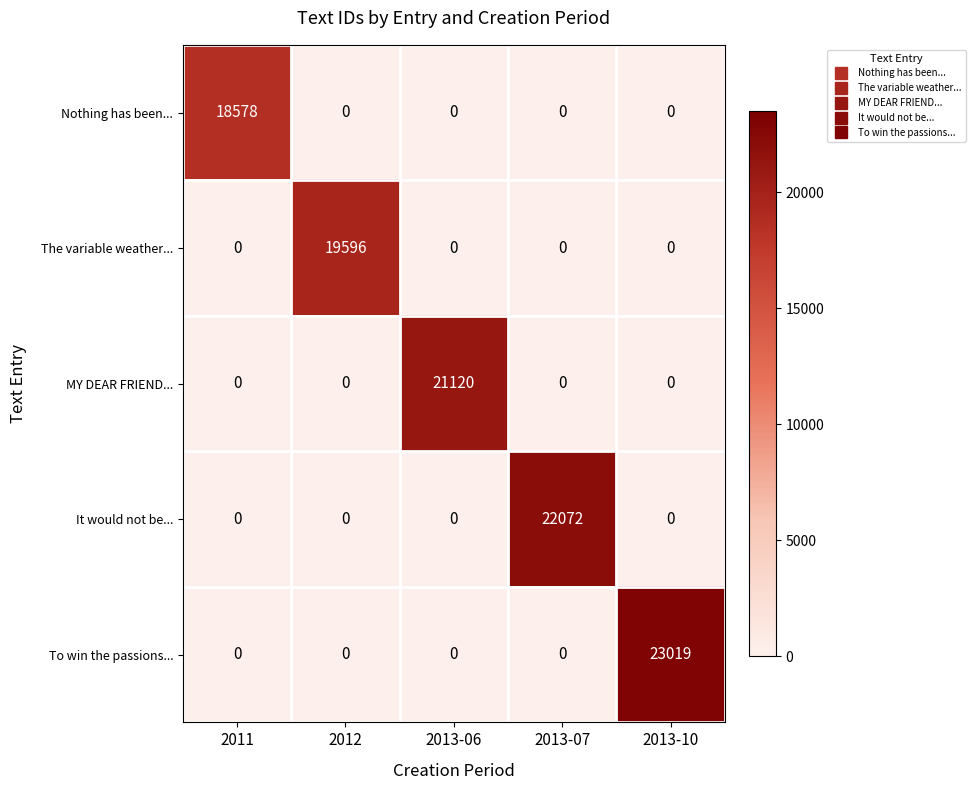

Rank the series by their maximum value, from lowest to highest.

Nothing has been..., The variable weather..., MY DEAR FRIEND..., It would not be..., To win the passions...